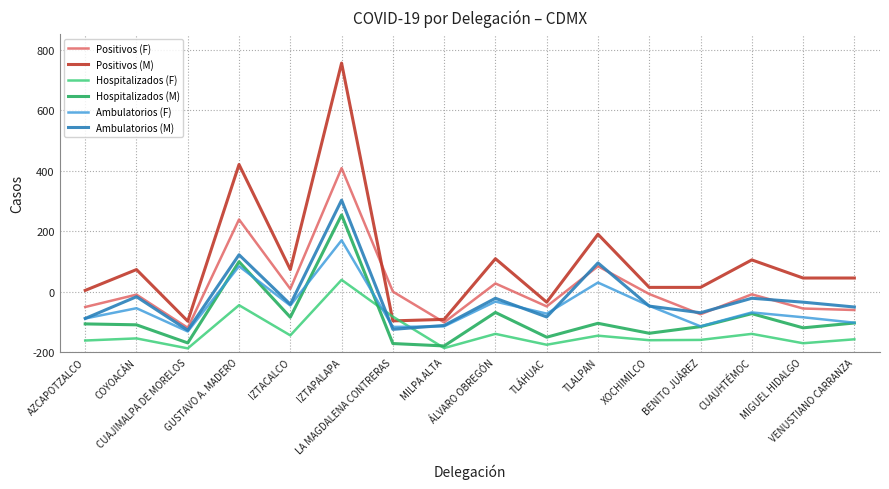

What are all the series names shown in the legend?

Positivos (F), Positivos (M), Hospitalizados (F), Hospitalizados (M), Ambulatorios (F), Ambulatorios (M)